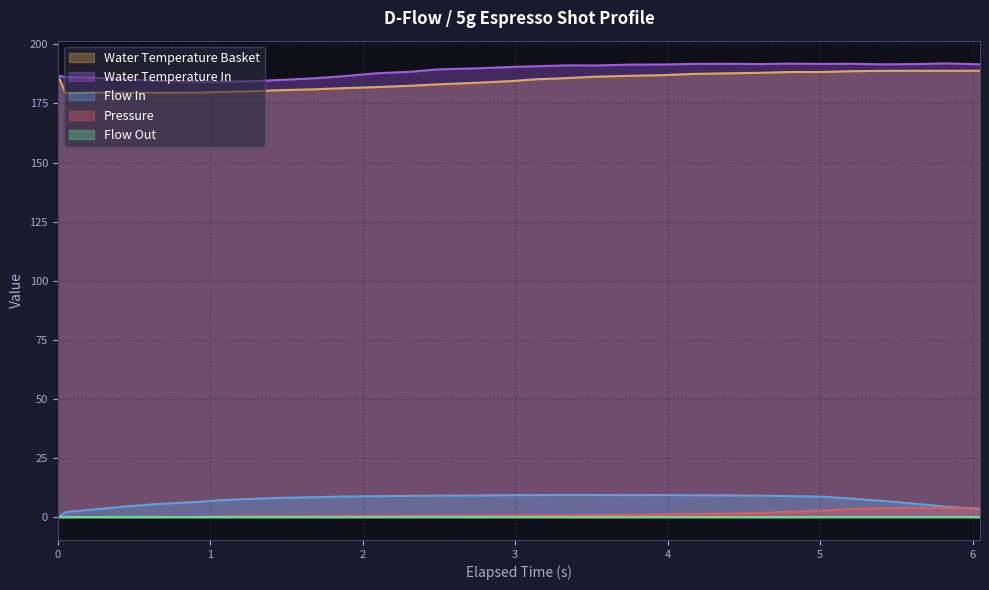

True or false: Water Temperature In and Pressure cross at least once.

False